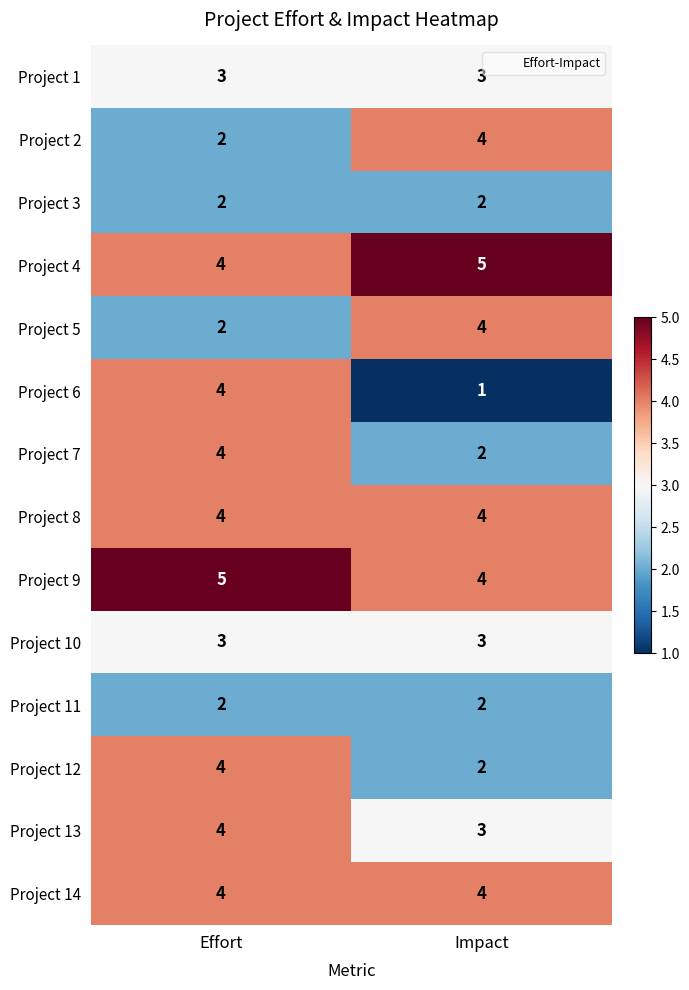

How many data points does each series have?

2